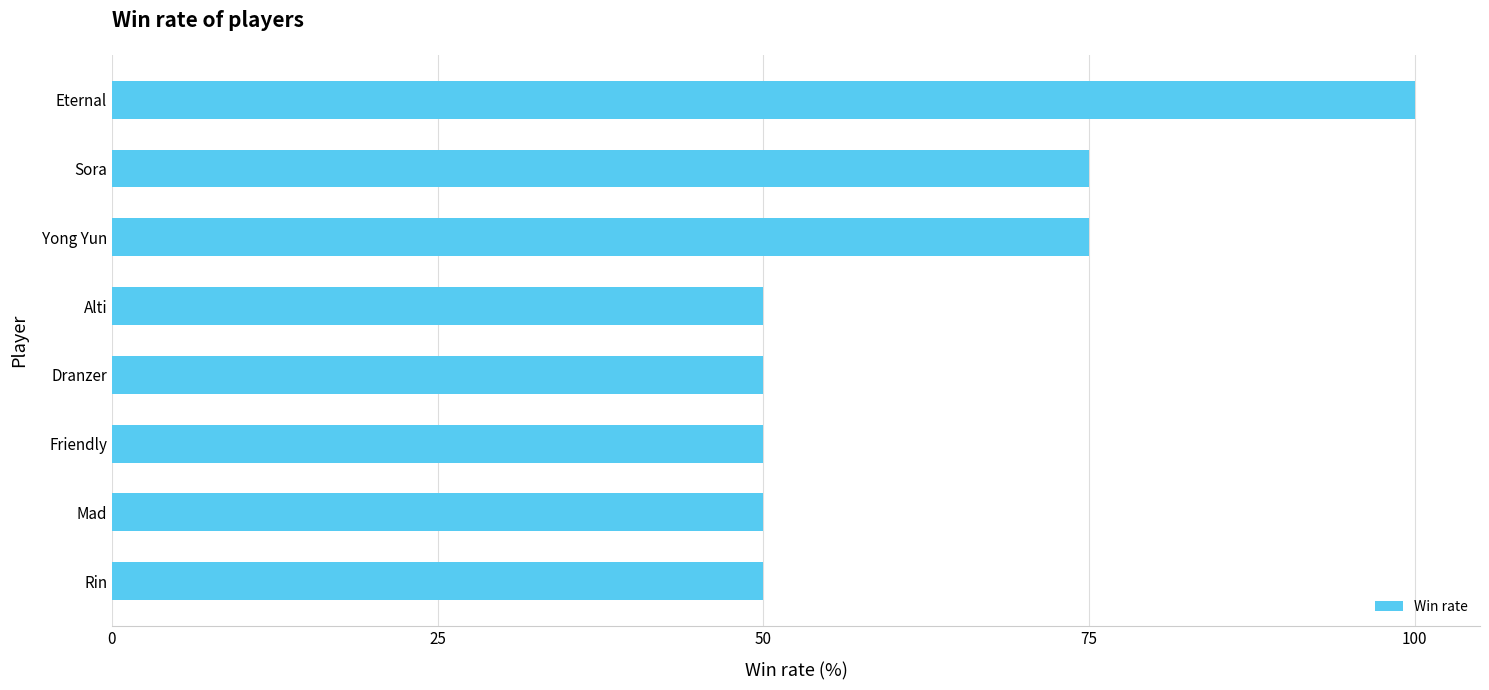

What is the label of the 3rd bar from the bottom?

Friendly